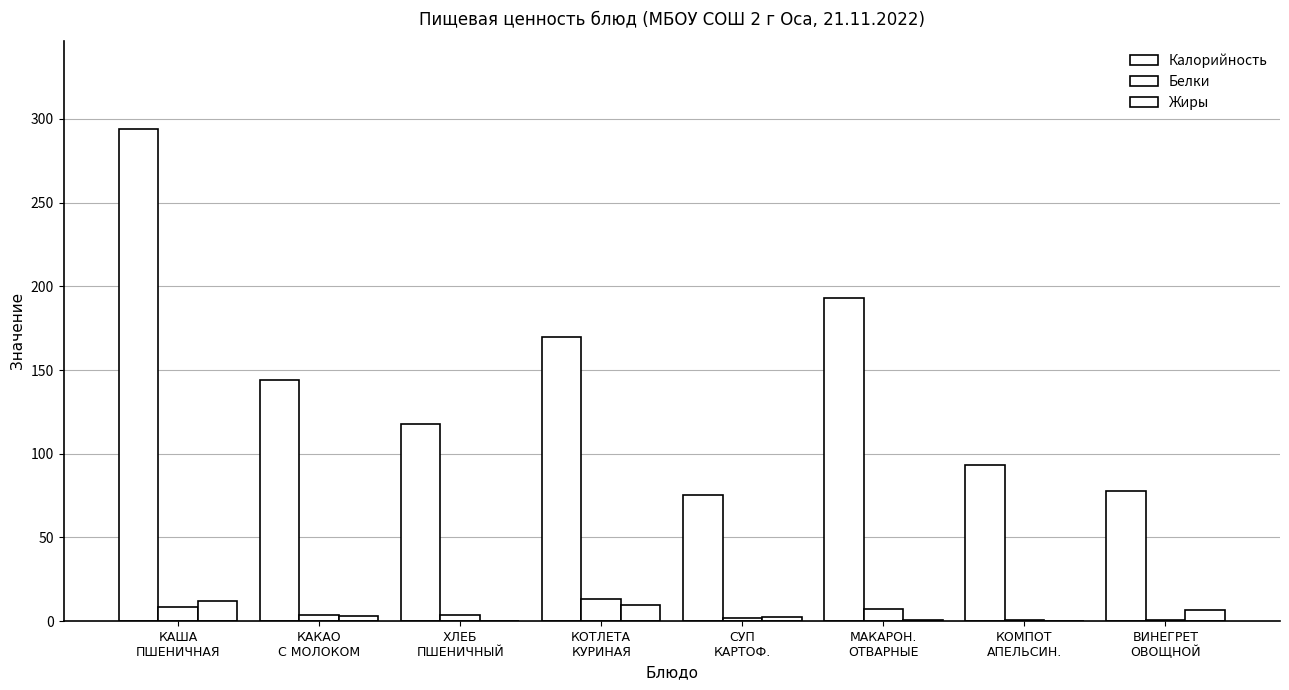

True or false: Калорийность has a value of 30.5 at СУП
КАРТОФ..

False